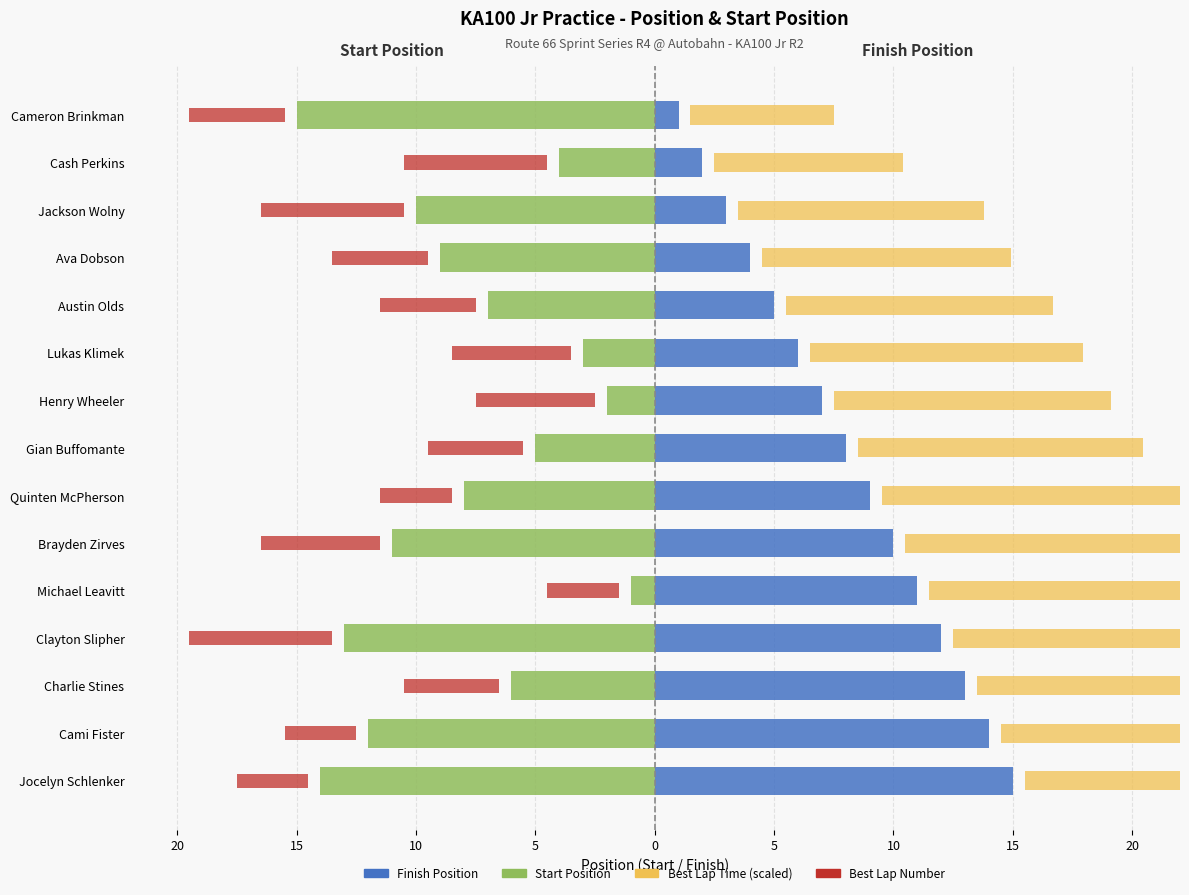

Reading left to right, list all the values displayed in this chart.

Start Position: -15.0	-4.0	-10.0	-9.0	-7.0	-3.0	-2.0	-5.0	-8.0	-11.0	-1.0	-13.0	-6.0	-12.0	-14.0
Finish Position: 1.0	2.0	3.0	4.0	5.0	6.0	7.0	8.0	9.0	10.0	11.0	12.0	13.0	14.0	15.0
Best Lap Time (scaled): 6.0	7.9	10.3	10.4	11.2	11.4	11.6	11.9	12.5	12.8	14.6	17.8	19.3	20.6	30.0
Best Lap Number: -4.0	-6.0	-6.0	-4.0	-4.0	-5.0	-5.0	-4.0	-3.0	-5.0	-3.0	-6.0	-4.0	-3.0	-3.0